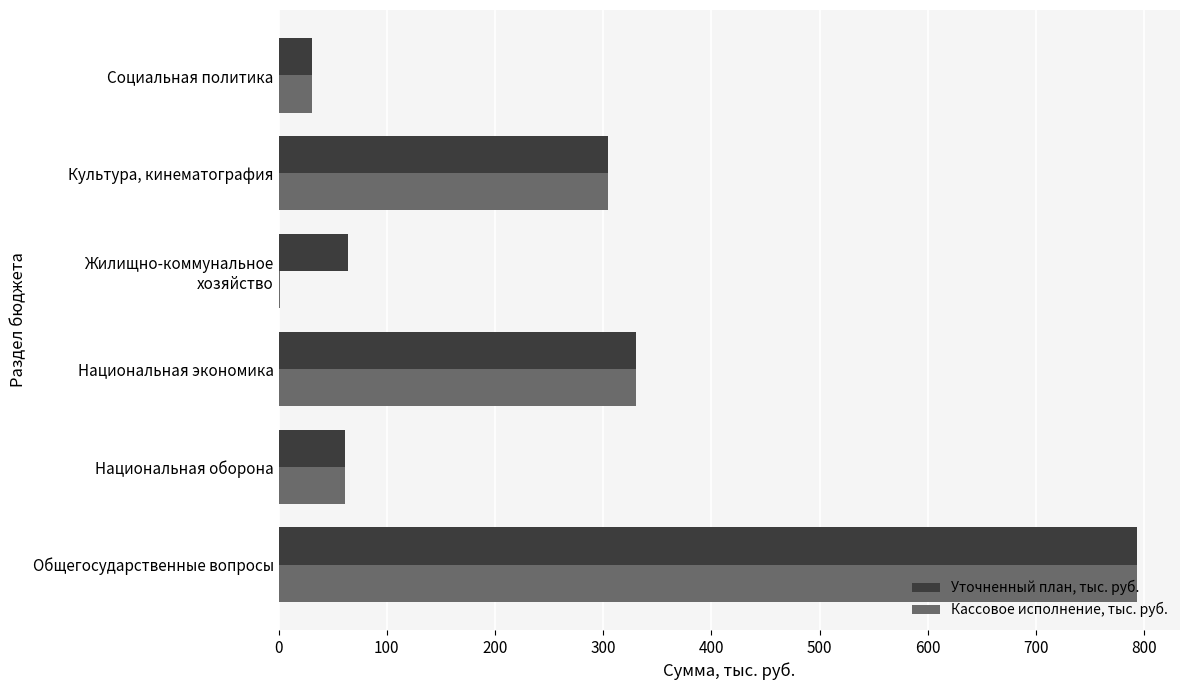

Where is Уточненный план, тыс. руб. nearest to the value 412?

Национальная экономика